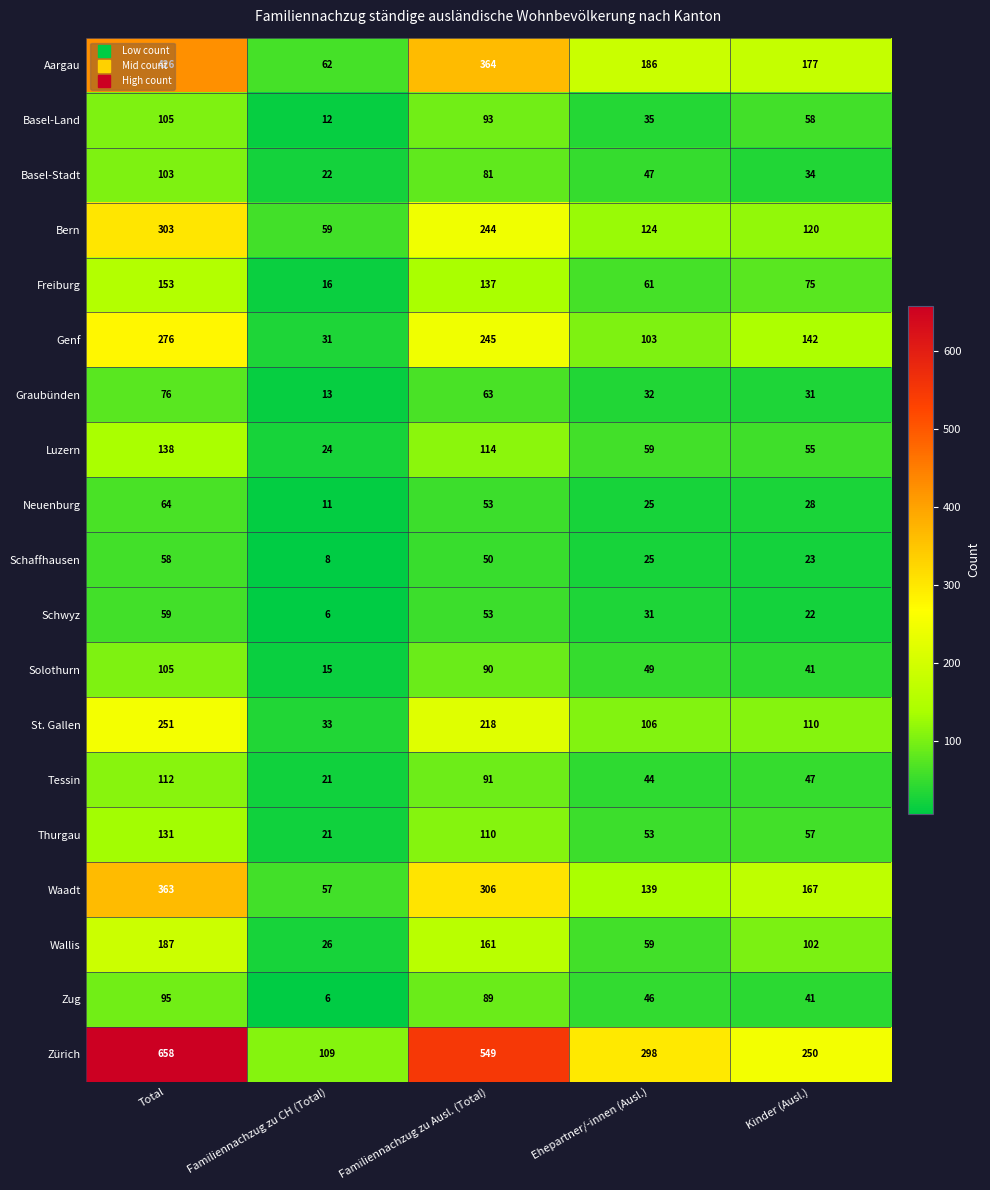

What is the average value of the Schaffhausen series?

33